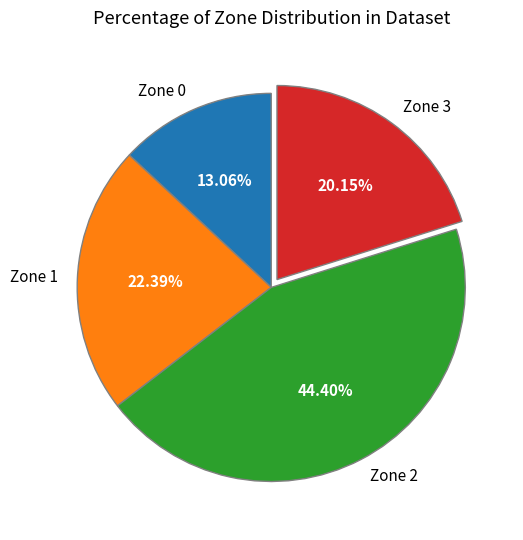

To the nearest percent, what is the combined percentage of Zone 0 and Zone 1?

35%